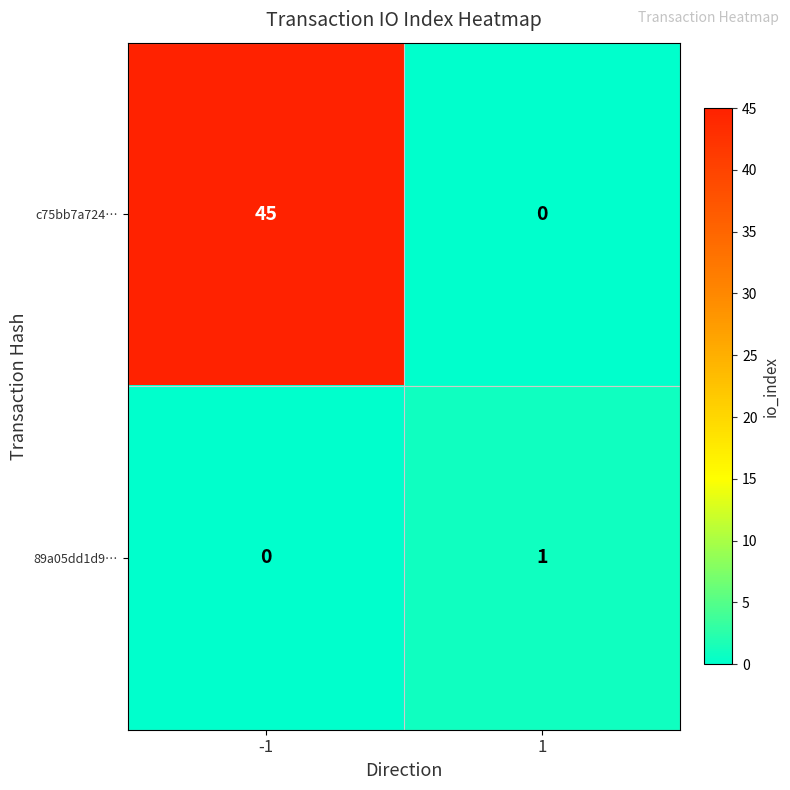

What is the maximum value shown in the chart?

45